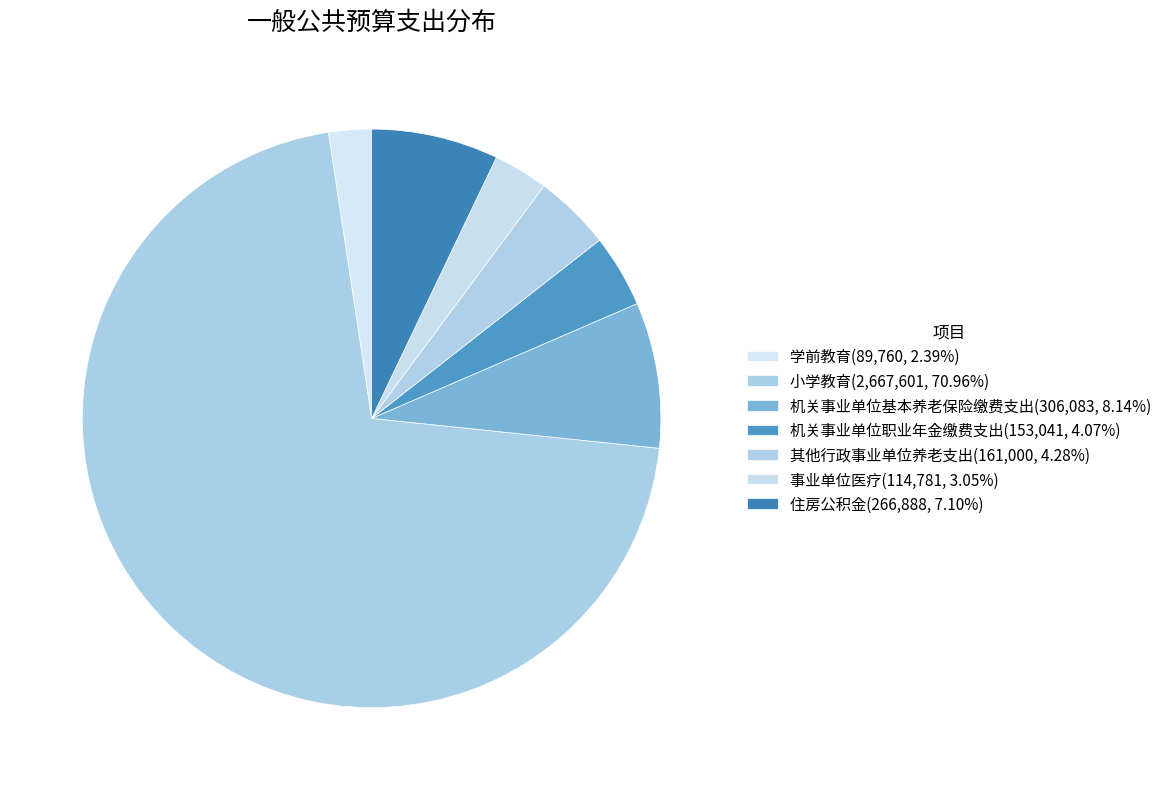

How many segments does this pie chart have?

7